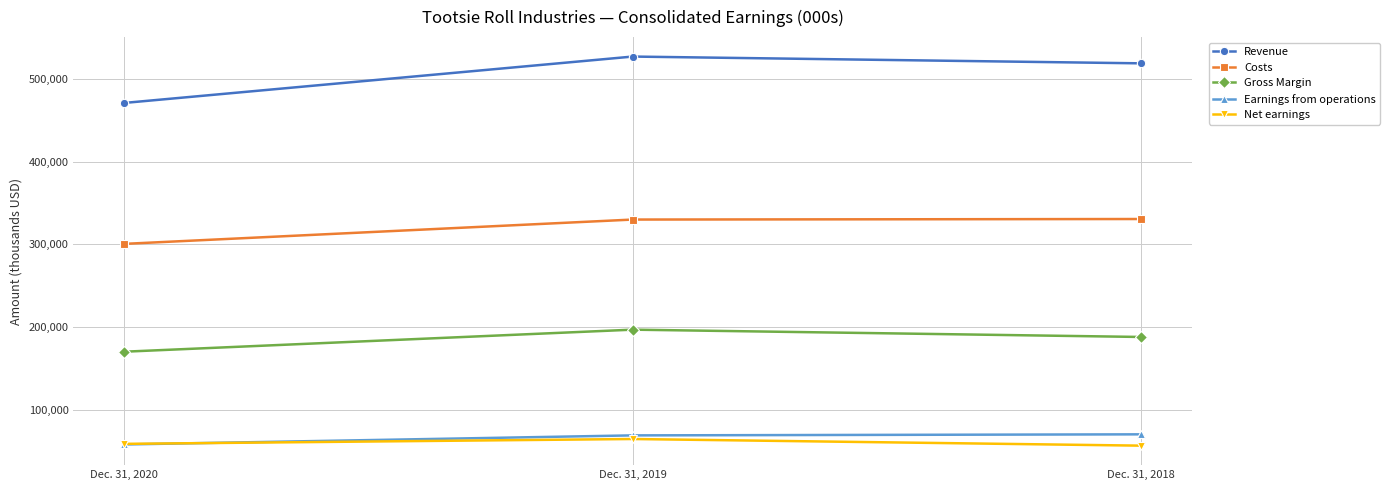

List the series in order of their peak value, highest first.

Revenue, Costs, Gross Margin, Earnings from operations, Net earnings